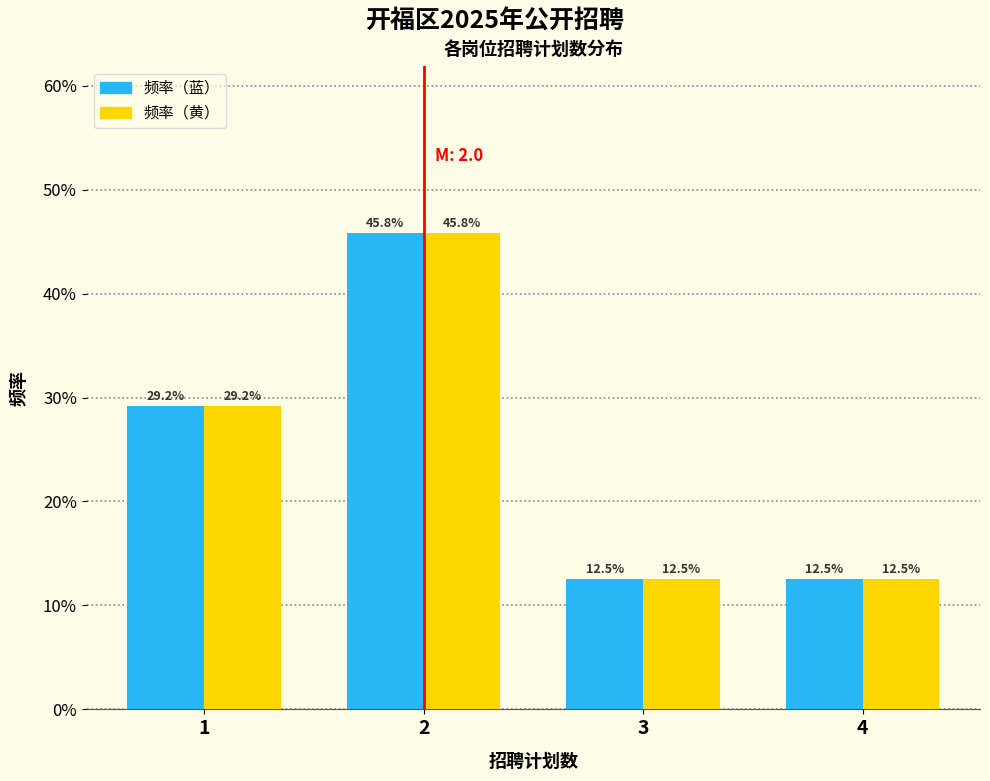

Are the bars grouped side by side (vs. stacked)?

Yes